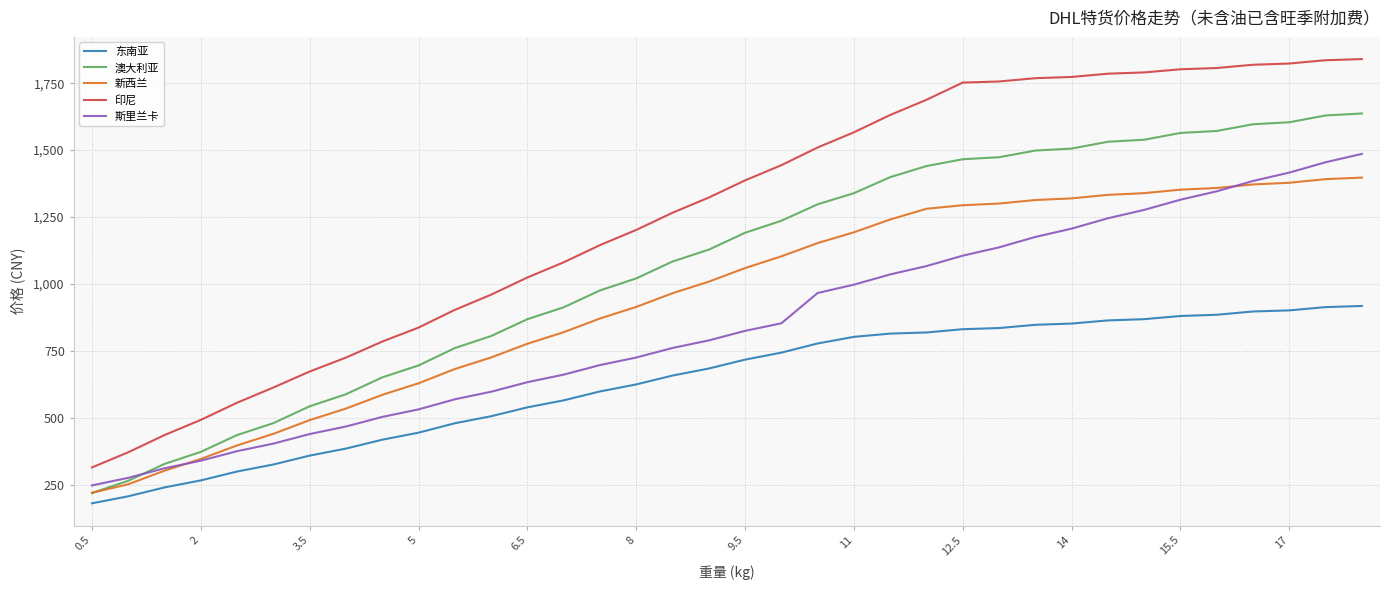

Which series has the widest spread of values?

印尼